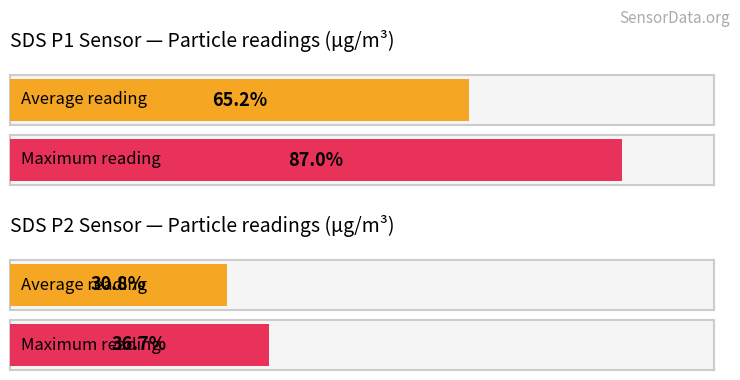

Which series has the largest total across all categories?

SDS_P1